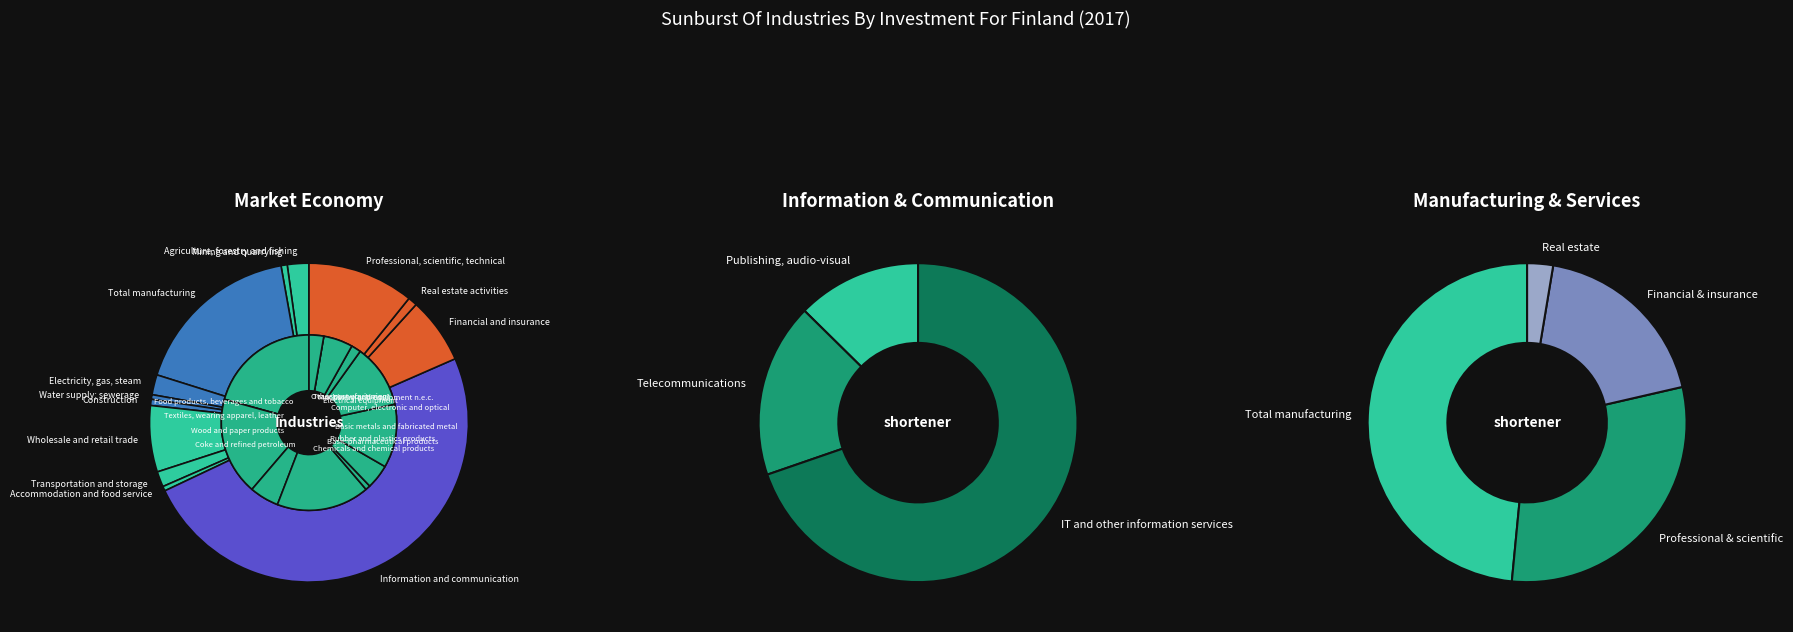

What percentage do Transportation and storage and Real estate activities together represent?

2.5%